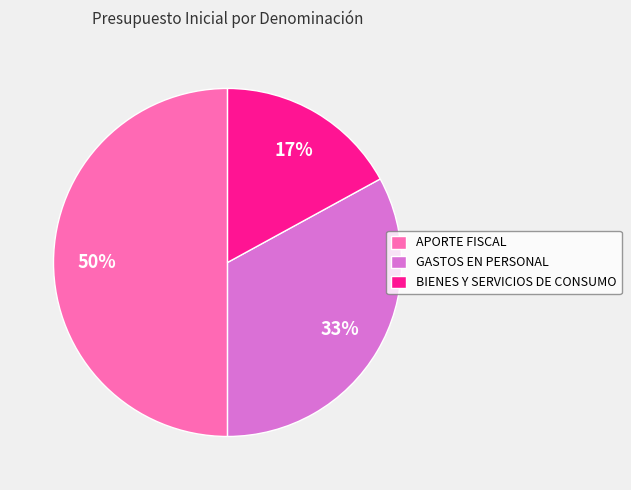

Which slice is the smallest?

BIENES Y SERVICIOS DE CONSUMO